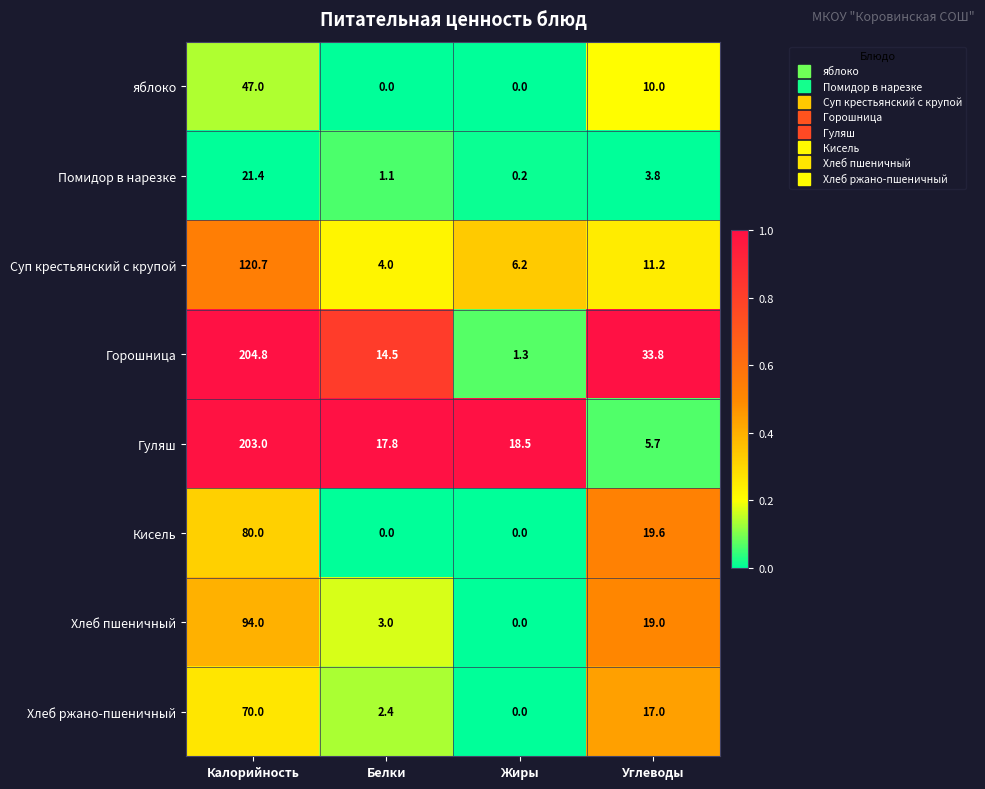

At how many categories does at least one series exceed 0?

4